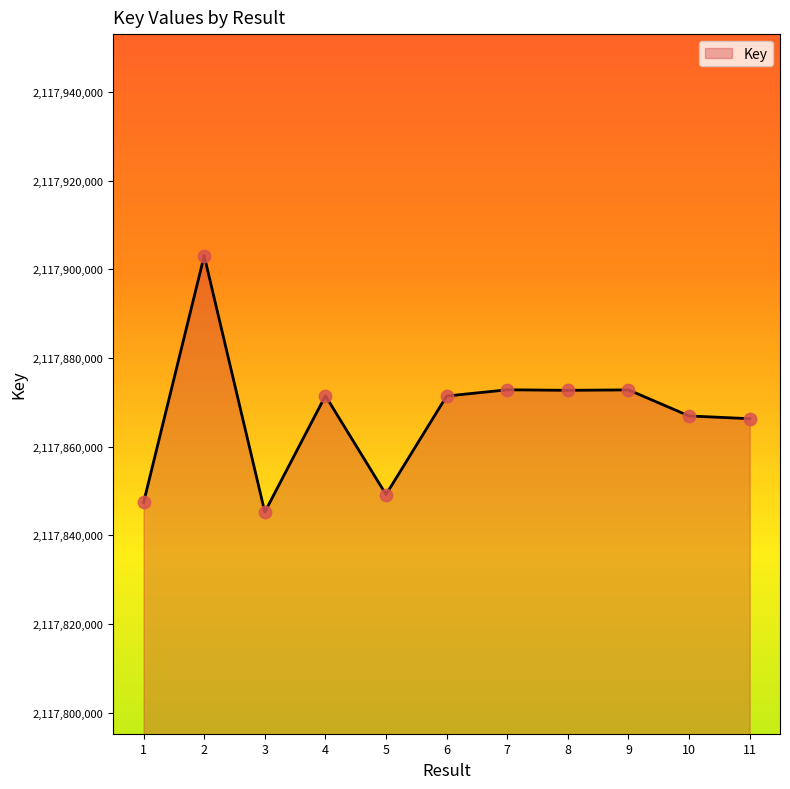

What is the change in value from 3 to 6?

+26176